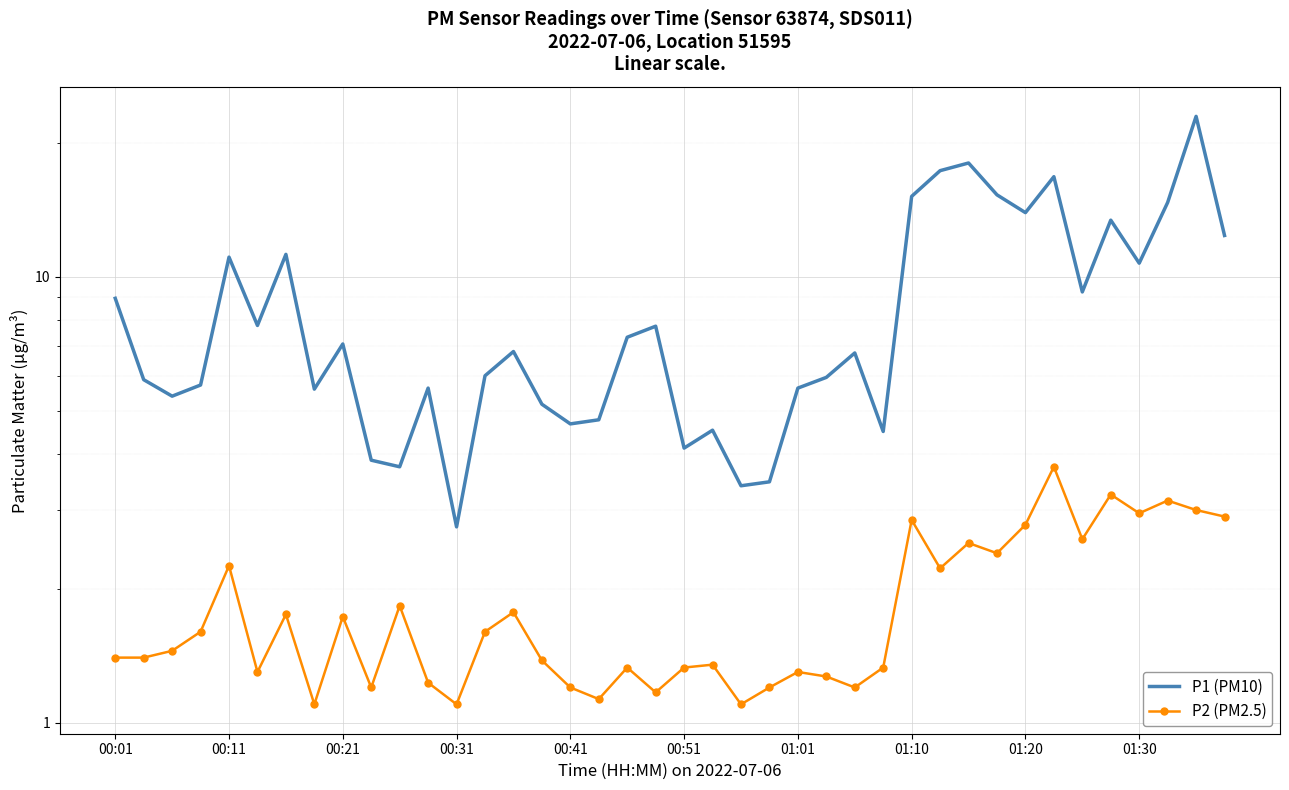

What are all the series names shown in the legend?

P1 (PM10), P2 (PM2.5)